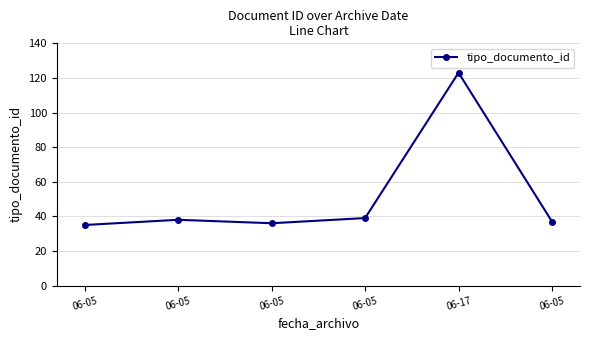

At which category does the chart reach its minimum across all series?

06-05